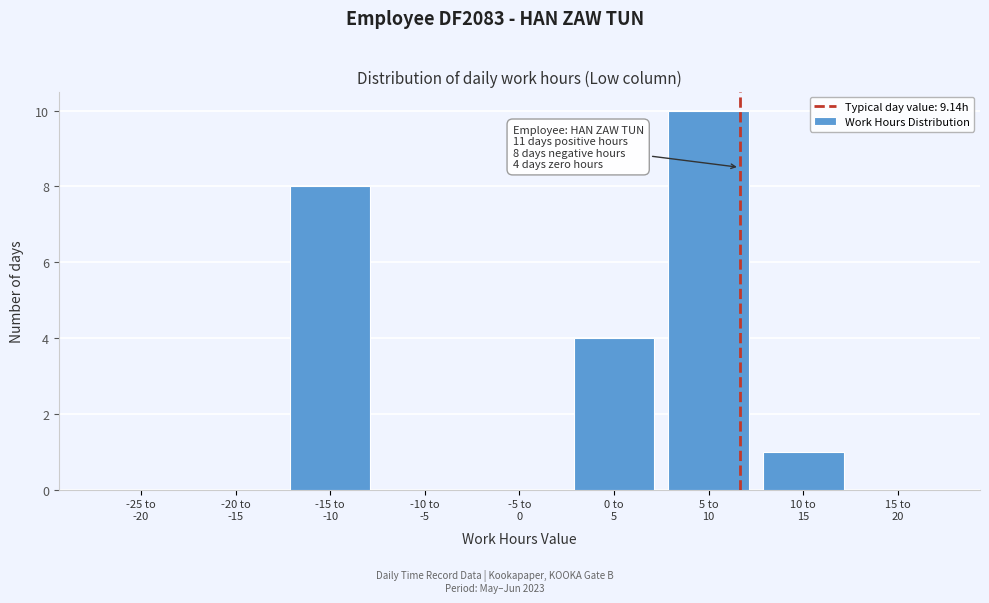

What is the greatest value displayed?

10